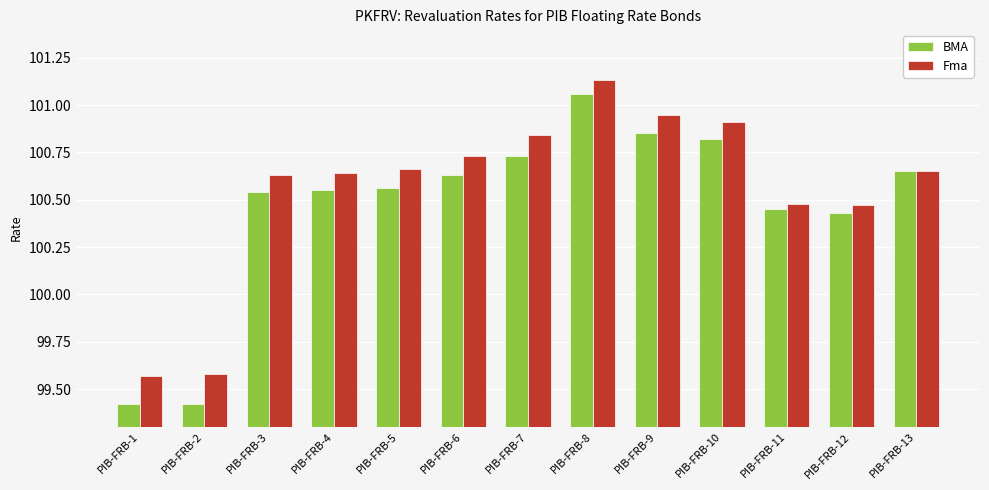

What is the value of the Fma bar at the 10th from the left?

100.9